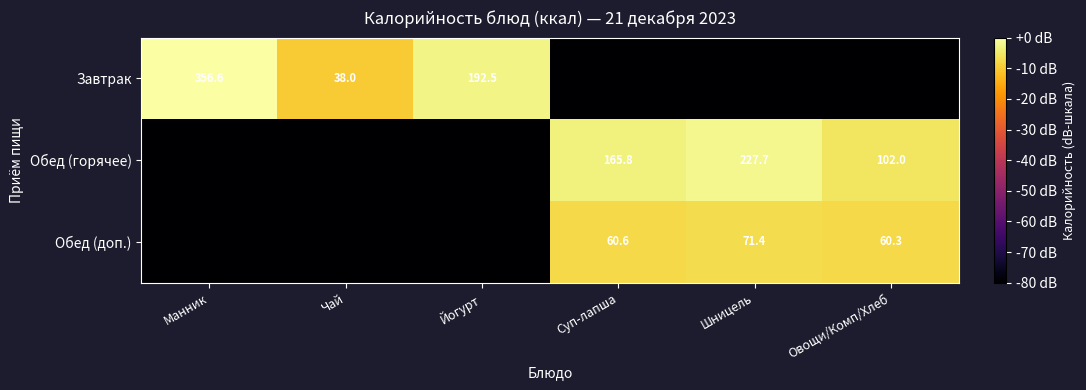

What is the total value across all series at Суп-лапша?

-91.1